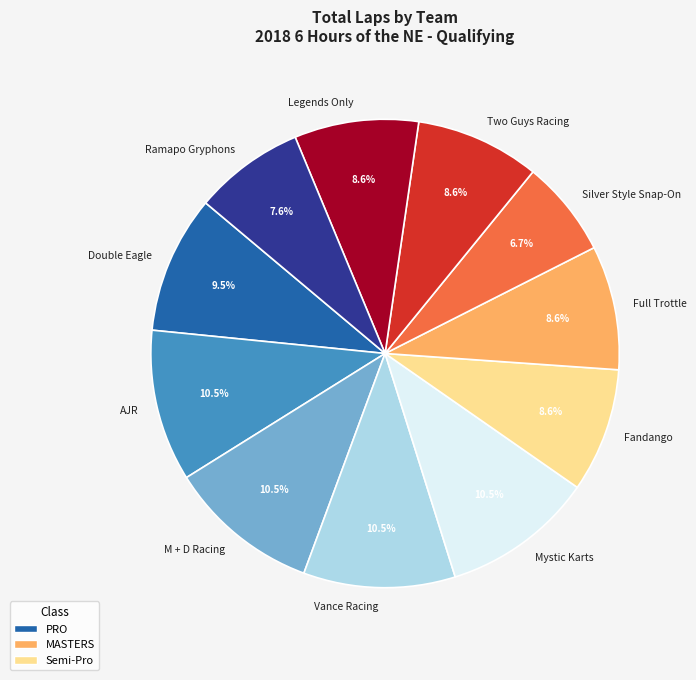

To the nearest percent, what is the difference between the Legends Only and Vance Racing slice percentages?

2%